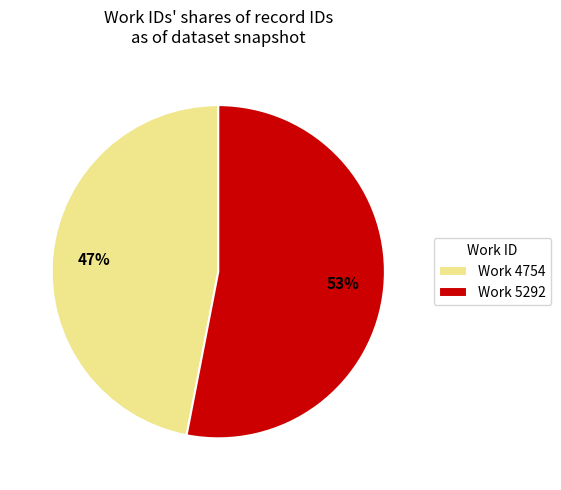

Do Work 4754 and Work 5292 together represent more than half of the pie?

Yes